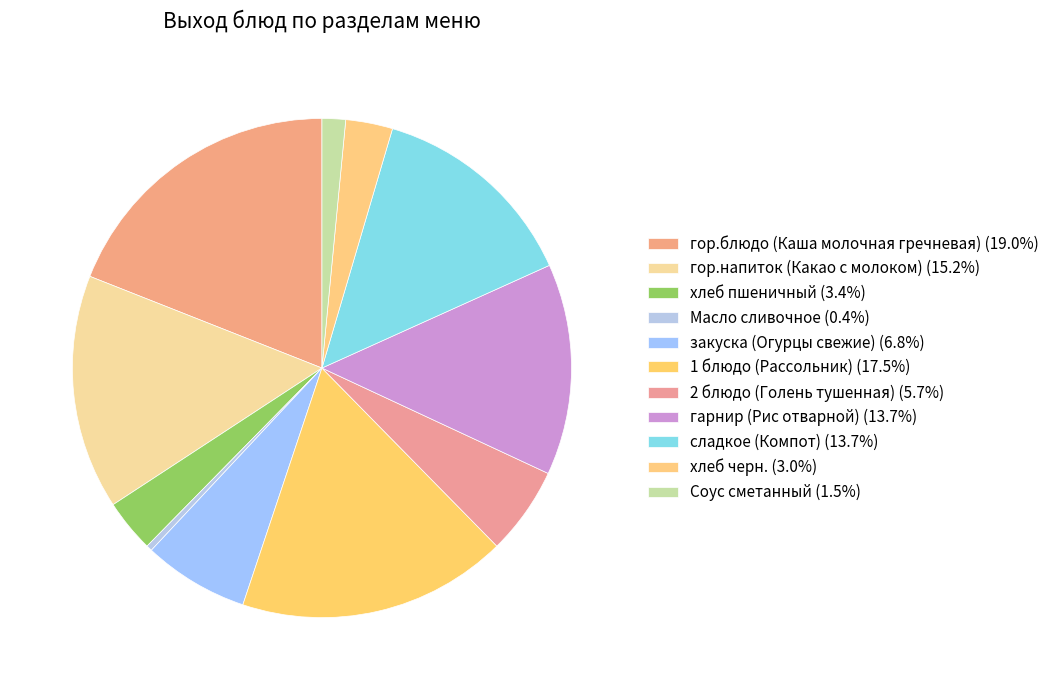

How many slices are in this pie chart?

11